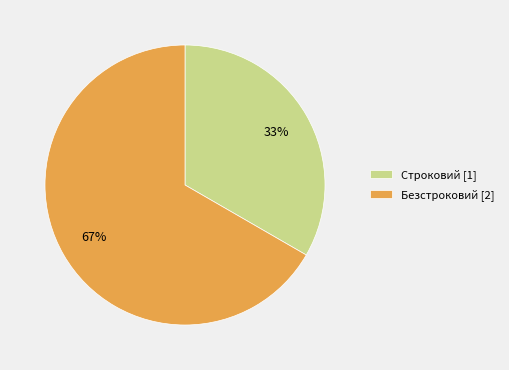

How many slices are in this pie chart?

2